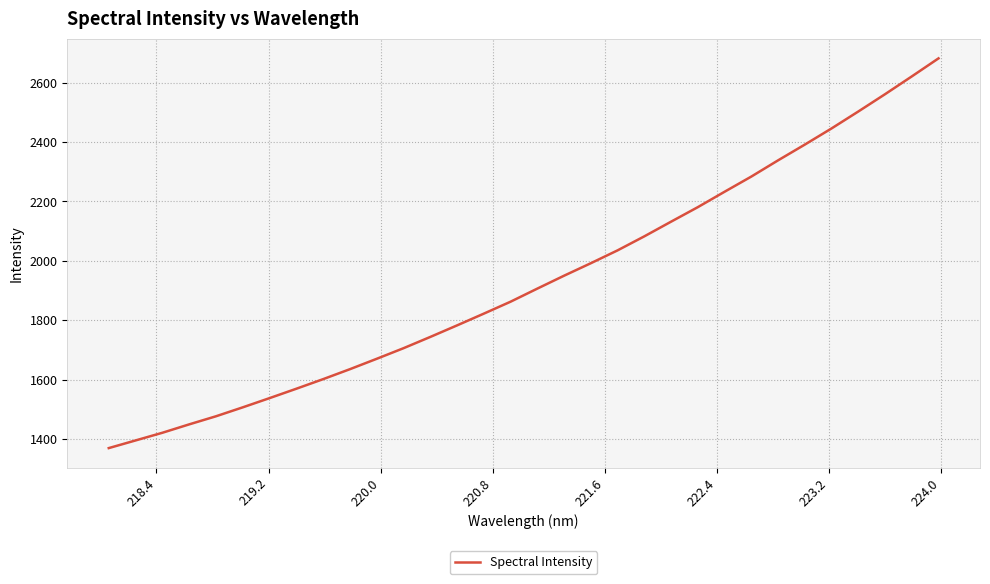

What is the sum of all values?

61903.7